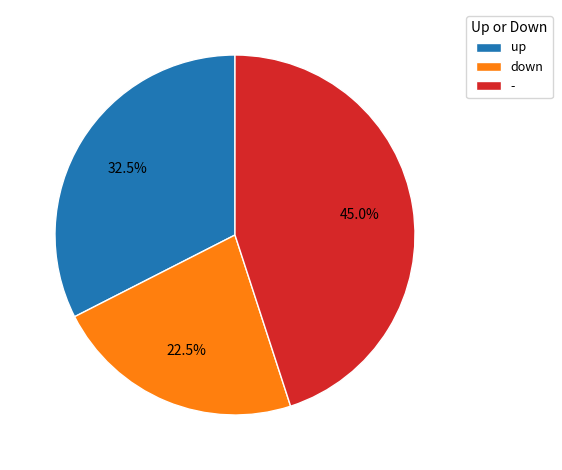

Rank the categories by value from lowest to highest.

down, up, -